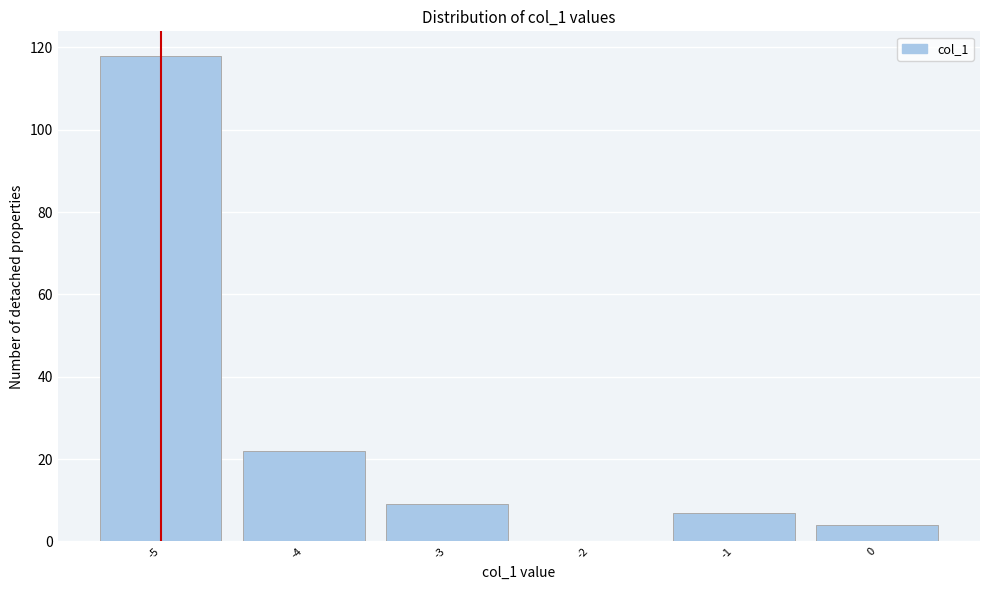

What is the height of the bar covering -5.5 to -4.5 on the x-axis? The values are not printed on the chart, so give them approximately, as read against the axis.

118